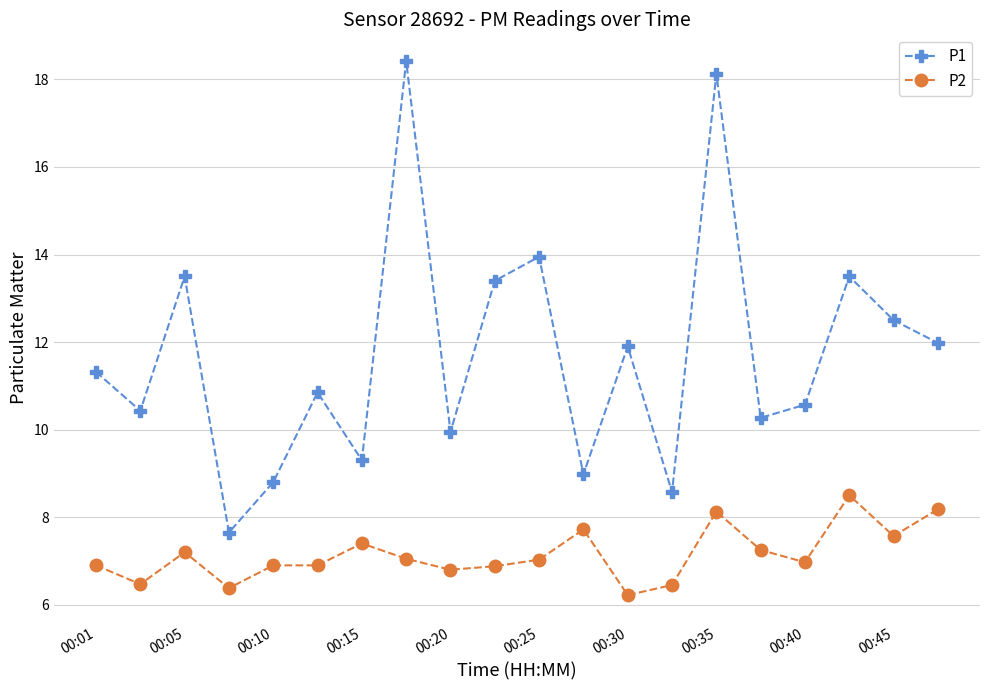

Which series has the widest spread of values?

P1